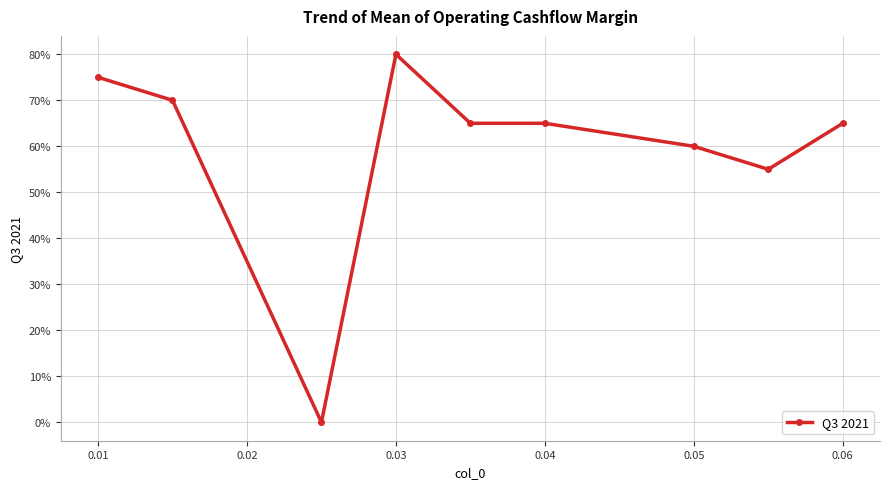

How many points are lower than both their immediate neighbors (excluding endpoints)?

2